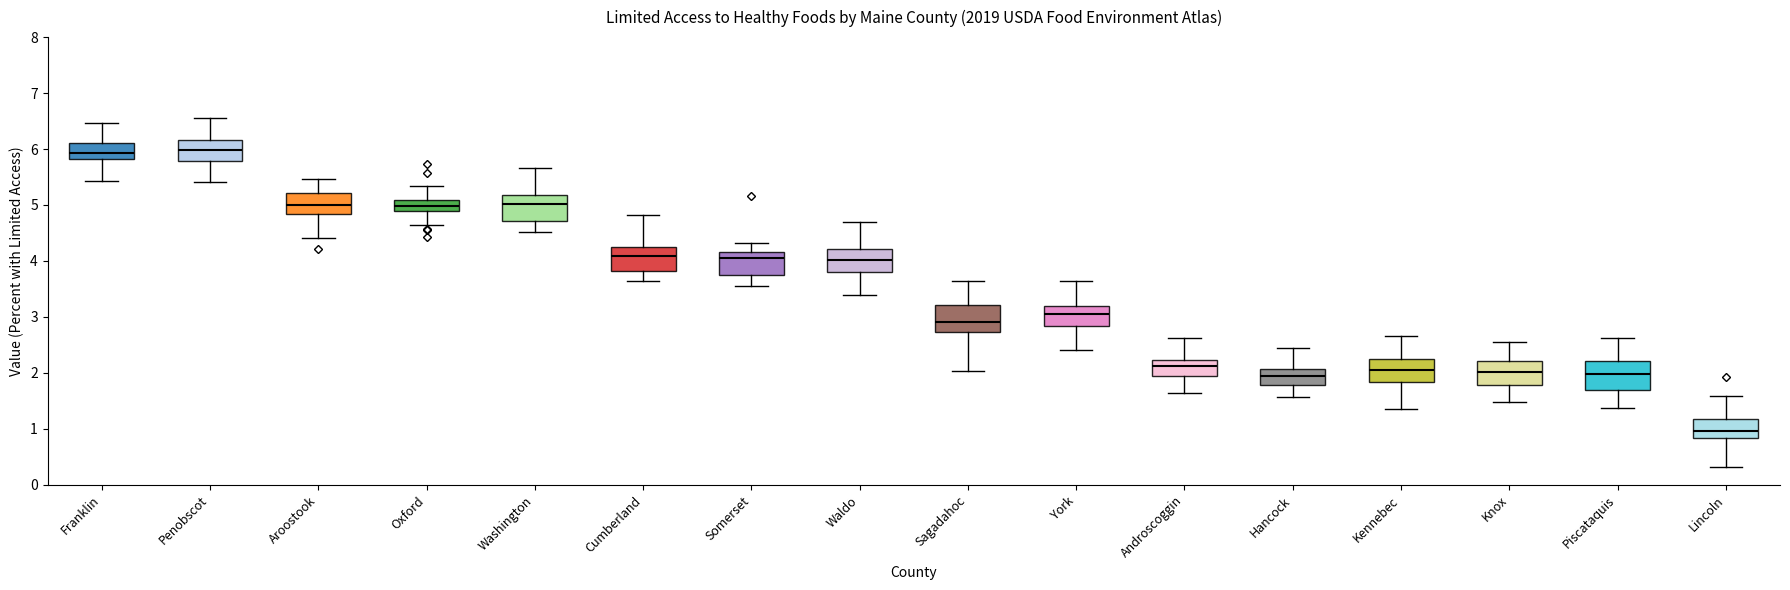

Reading left to right, read every box against the y-axis: the position of its median line, the range the box covers, and the ends of its whiskers. The values are not printed on the chart, so give them approximately, as read against the axis.

Franklin: median 5.9, box 5.8 to 6.1, whiskers 5.4 to 6.5
Penobscot: median 6.0, box 5.8 to 6.2, whiskers 5.4 to 6.6
Aroostook: median 5.0, box 4.8 to 5.2, whiskers 4.4 to 5.5
Oxford: median 5.0, box 4.9 to 5.1, whiskers 4.6 to 5.3
Washington: median 5.0, box 4.7 to 5.2, whiskers 4.5 to 5.7
Cumberland: median 4.1, box 3.8 to 4.2, whiskers 3.6 to 4.8
Somerset: median 4.1, box 3.7 to 4.2, whiskers 3.5 to 4.3
Waldo: median 4.0, box 3.8 to 4.2, whiskers 3.4 to 4.7
Sagadahoc: median 2.9, box 2.7 to 3.2, whiskers 2.0 to 3.6
York: median 3.0, box 2.8 to 3.2, whiskers 2.4 to 3.6
Androscoggin: median 2.1, box 1.9 to 2.2, whiskers 1.6 to 2.6
Hancock: median 1.9, box 1.8 to 2.1, whiskers 1.6 to 2.4
Kennebec: median 2.1, box 1.8 to 2.2, whiskers 1.4 to 2.7
Knox: median 2.0, box 1.8 to 2.2, whiskers 1.5 to 2.5
Piscataquis: median 2.0, box 1.7 to 2.2, whiskers 1.4 to 2.6
Lincoln: median 1.0, box 0.8 to 1.2, whiskers 0.3 to 1.6